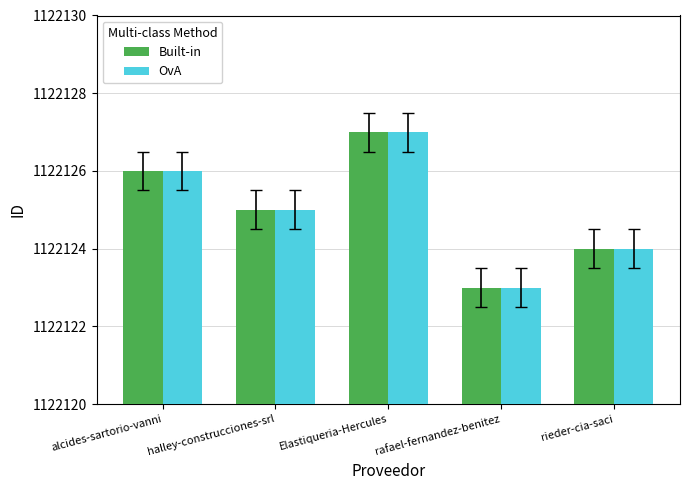

At which label does OvA first exceed 1122125?

alcides-sartorio-vanni